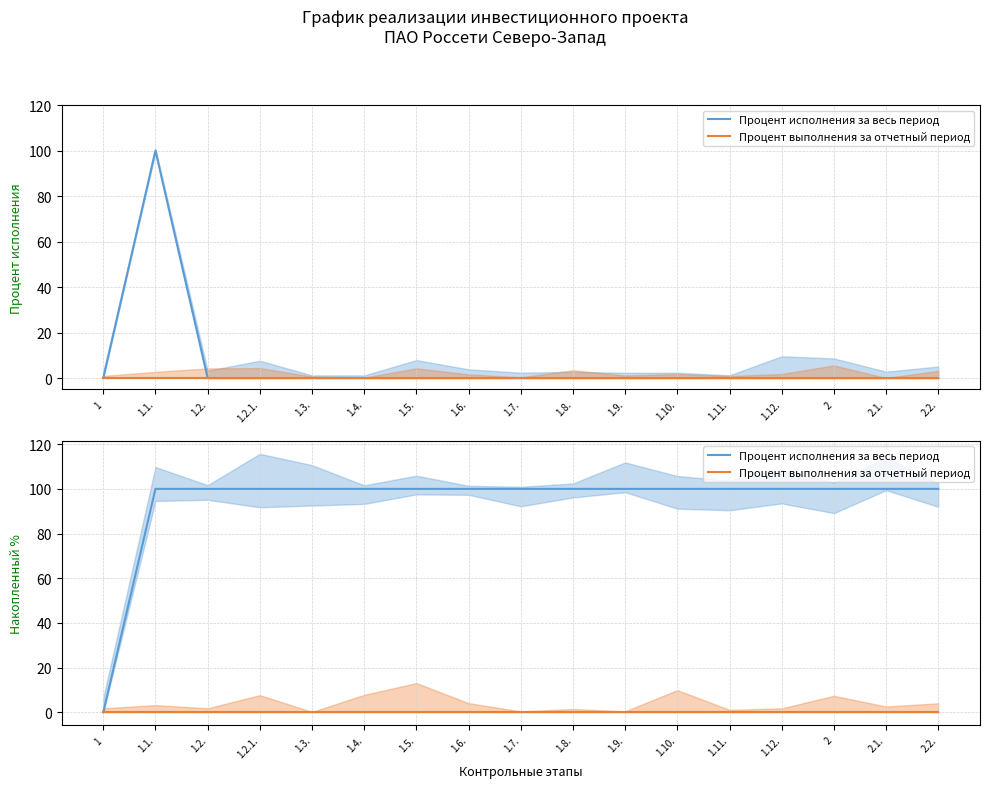

True or false: Процент выполнения за отчетный период and Процент исполнения за весь период cross at least once.

False